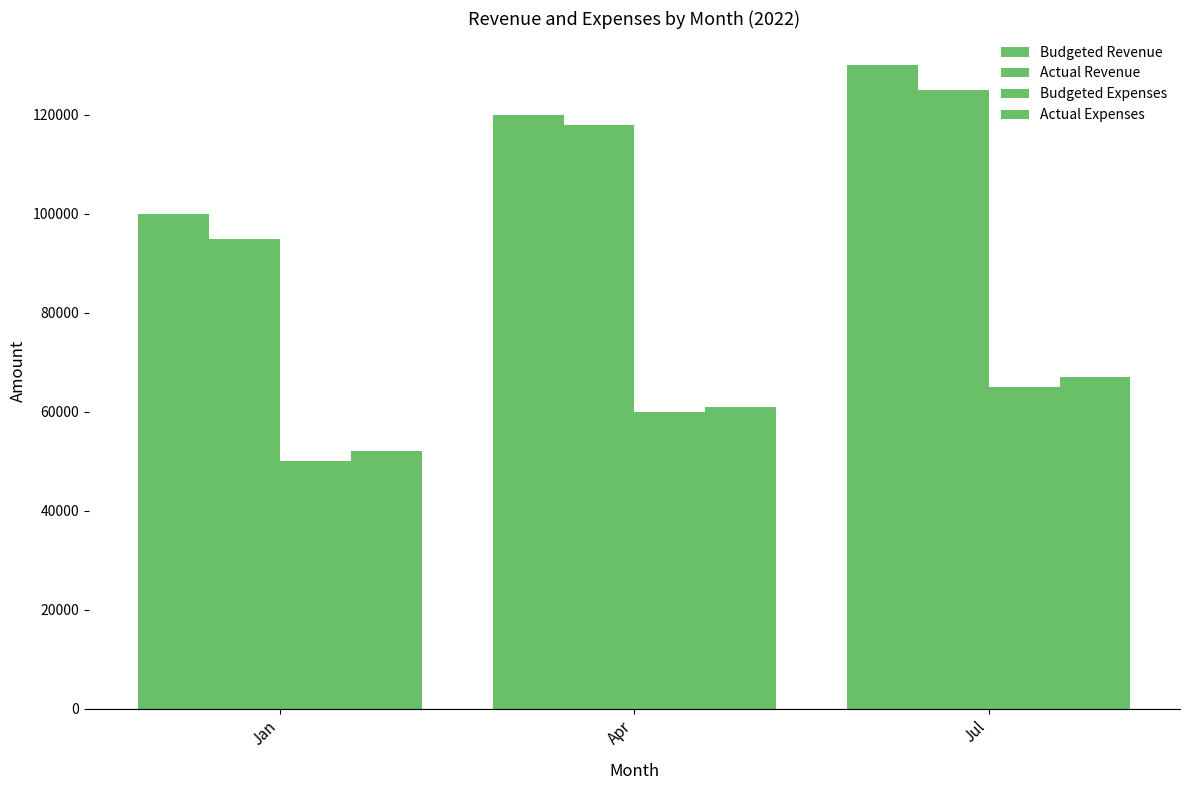

At which label does Actual Revenue first exceed 118000?

Jul